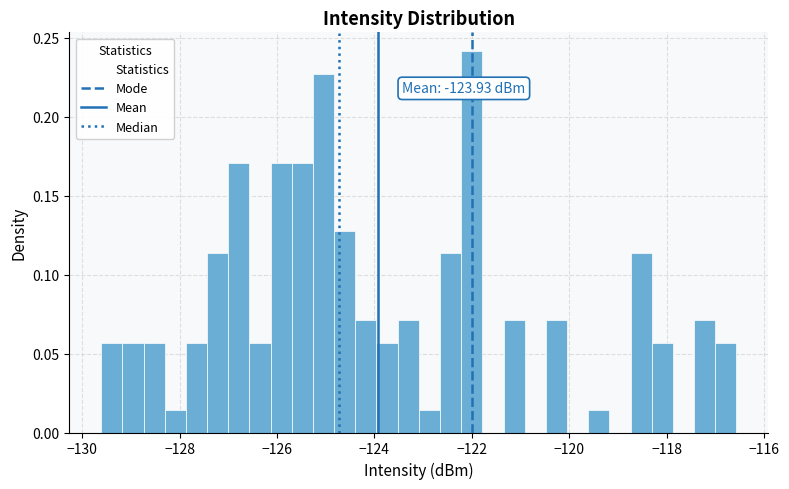

Around what value on the x-axis is the tallest bar? Give the approximate position of its centre, as read against the axis.

-122.0